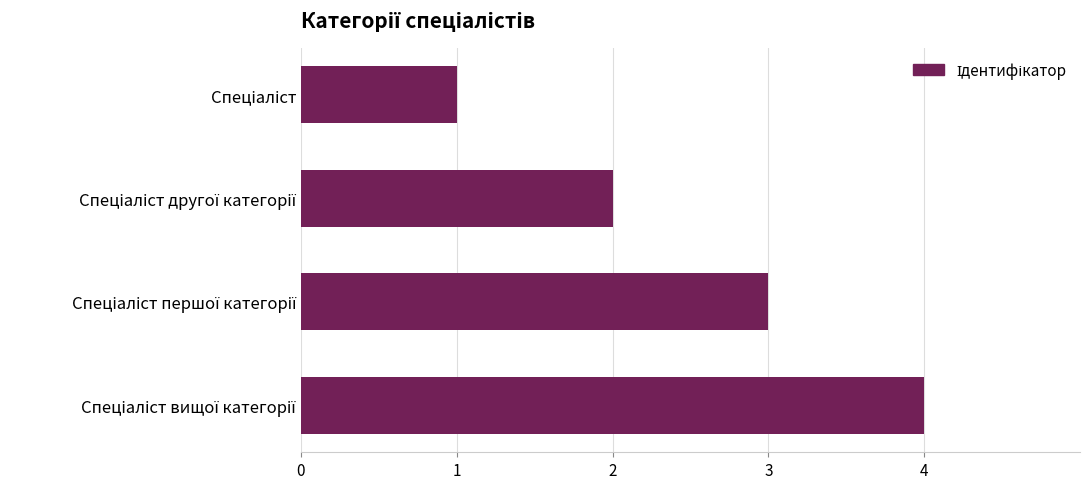

What is the difference between the maximum and minimum values?

3